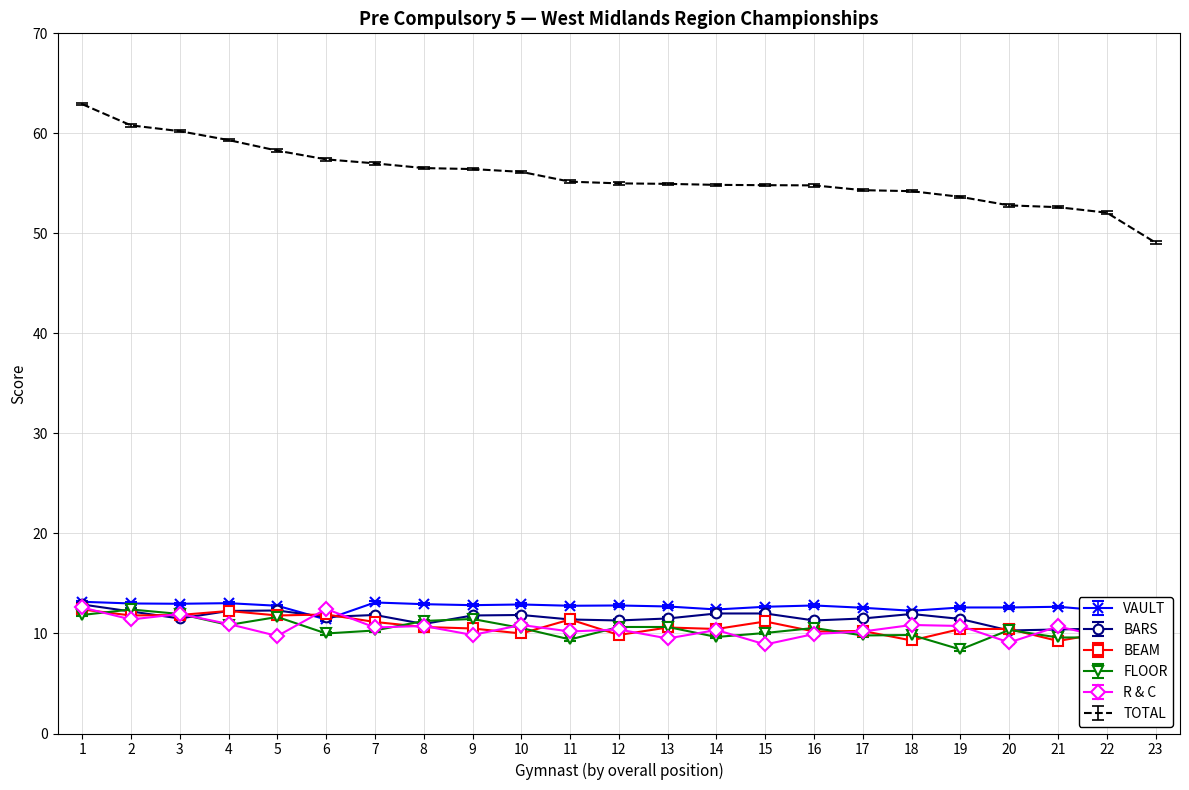

What is the highest value of the TOTAL series?

62.9